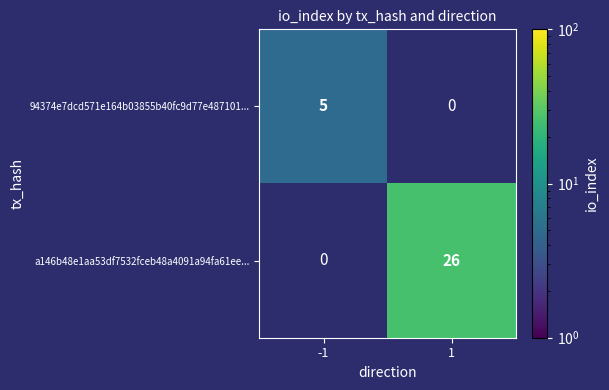

The 94374e7dcd571e164b03855b40fc9d77e487101... series shows 8.9 at -1. True or false?

False